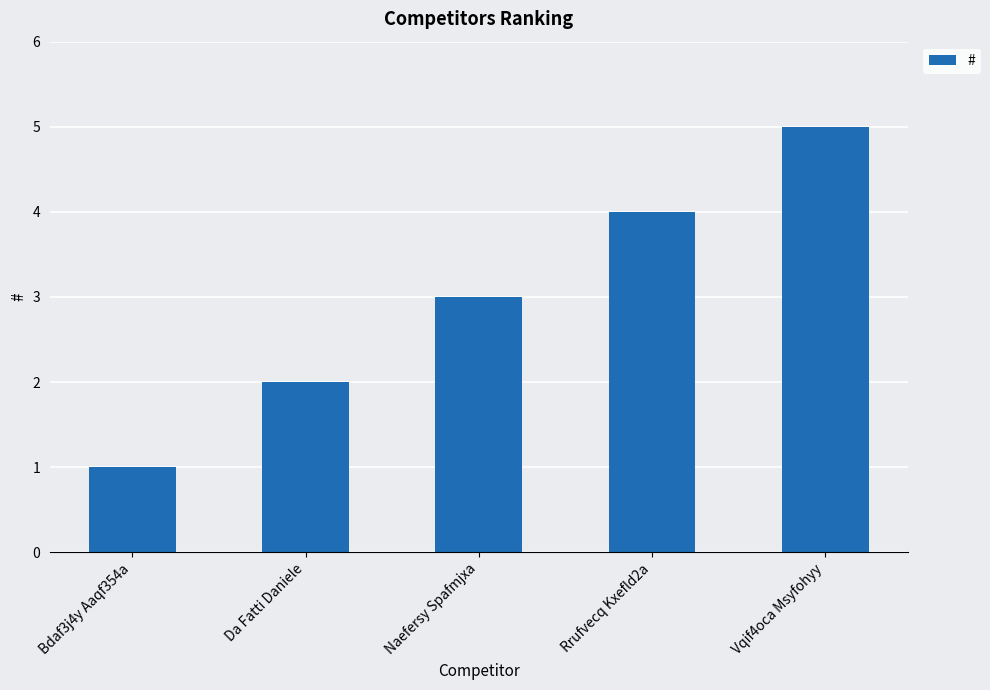

What is the approximate value at Naefersy Spafmjxa?

3